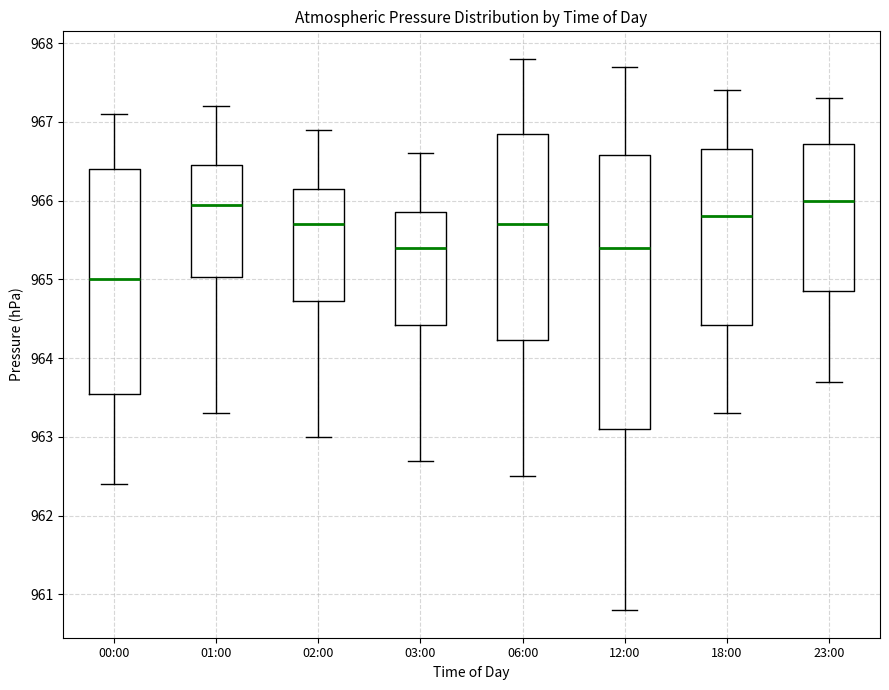

Where does the lower whisker of the box for 12:00 end on the y-axis? The values are not printed on the chart, so give them approximately, as read against the axis.

960.8